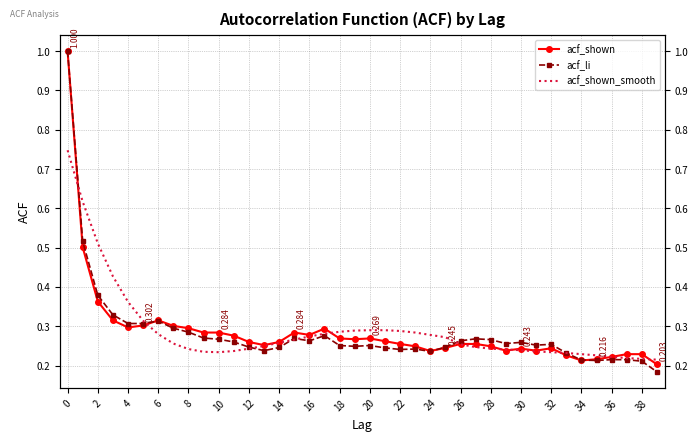

What value does the acf_shown_smooth series have at 25?

0.3